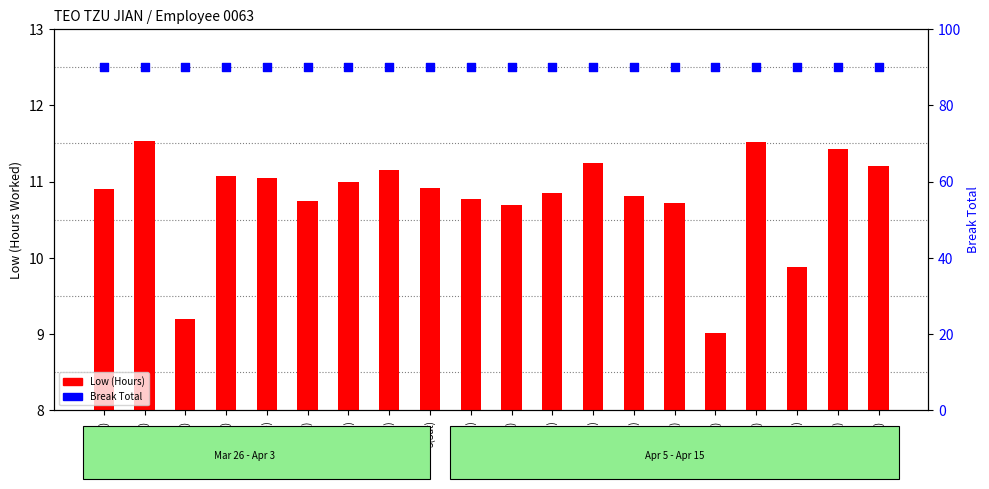

Which series contains the highest Y value?

Break Total